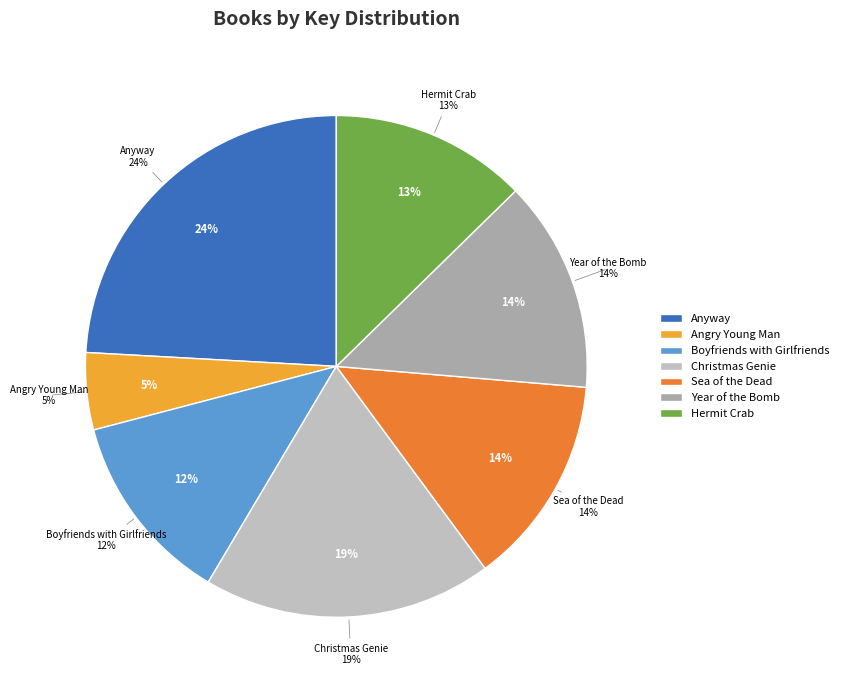

Rank the categories by value from lowest to highest.

Angry Young Man, Boyfriends with Girlfriends, Hermit Crab, Sea of the Dead, Year of the Bomb, Christmas Genie, Anyway